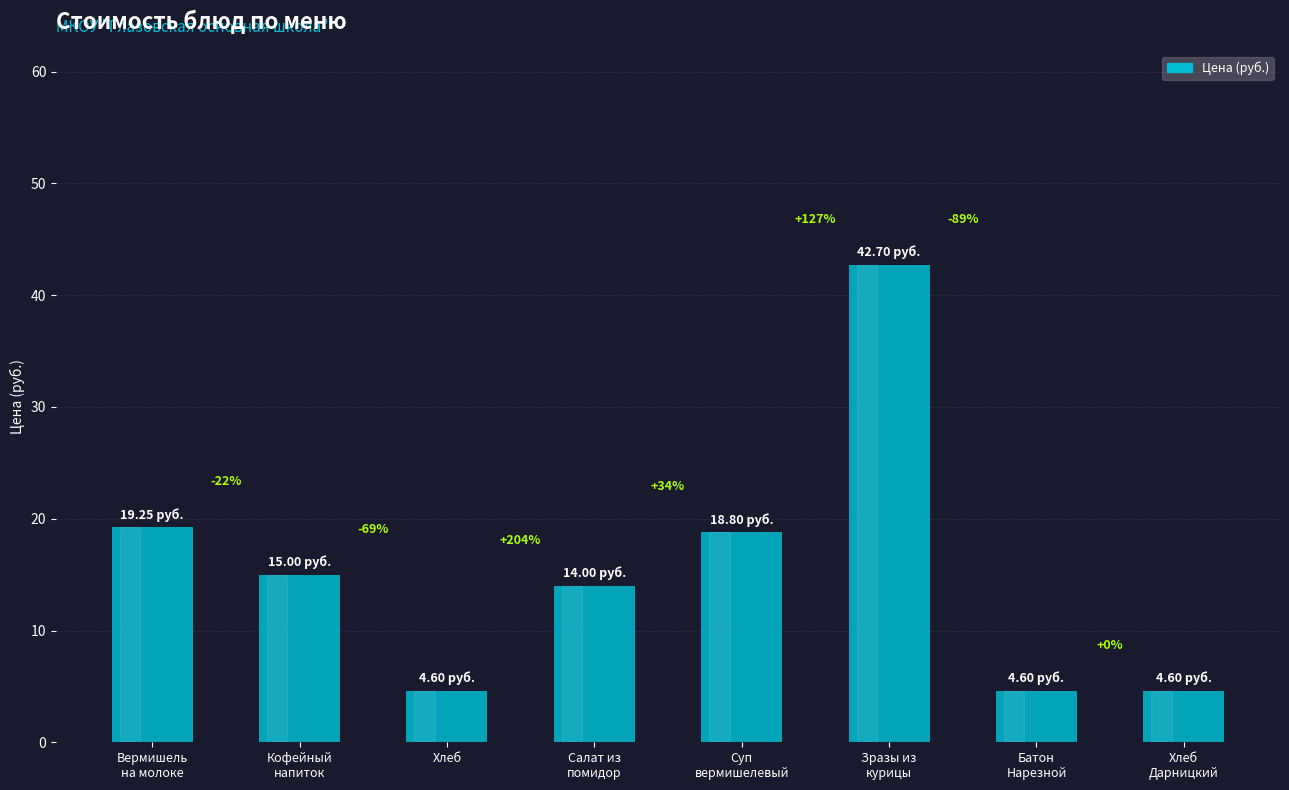

Reading left to right, what are all the values shown in this chart?

19.2	15.0	4.6	14.0	18.8	42.7	4.6	4.6